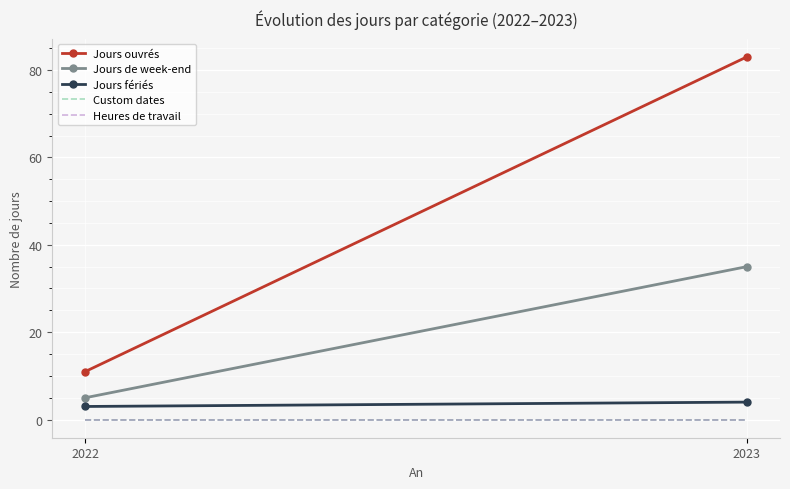

Which series has the largest range (max minus min)?

Jours ouvrés